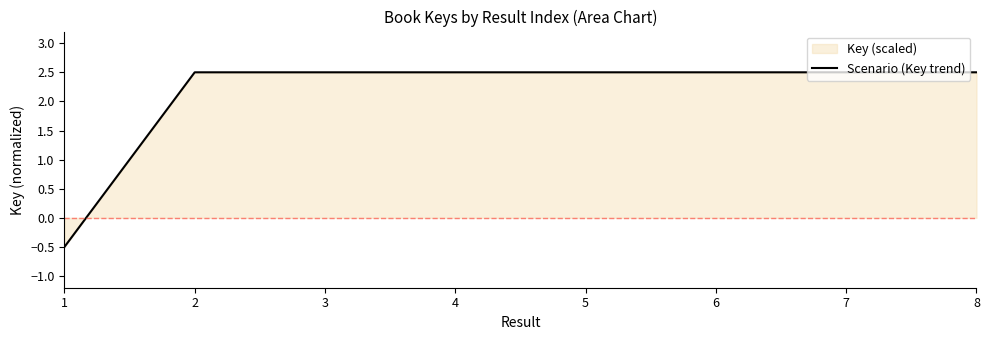

How many points are higher than both their immediate neighbors (excluding endpoints)?

2